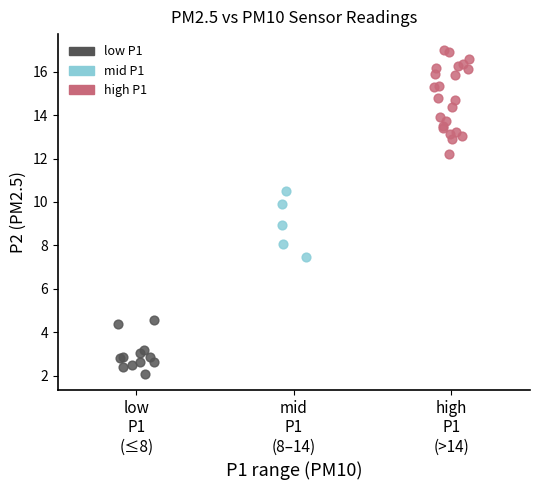

Which series reaches the minimum Y coordinate?

low P1